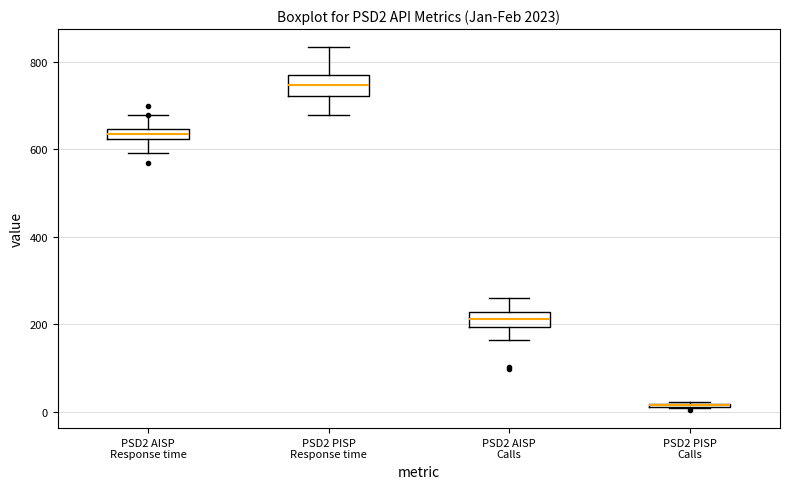

Where is the upper edge of the box for PSD2 PISP Response time on the y-axis? The values are not printed on the chart, so give them approximately, as read against the axis.

760